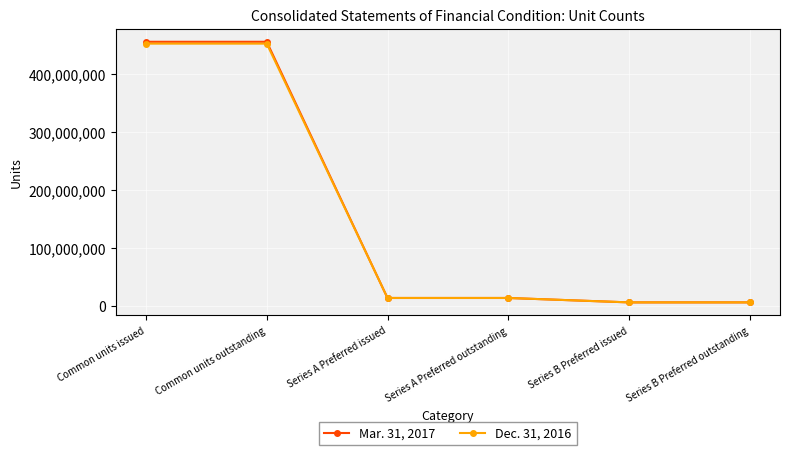

What is the maximum value for Dec. 31, 2016?

452380335